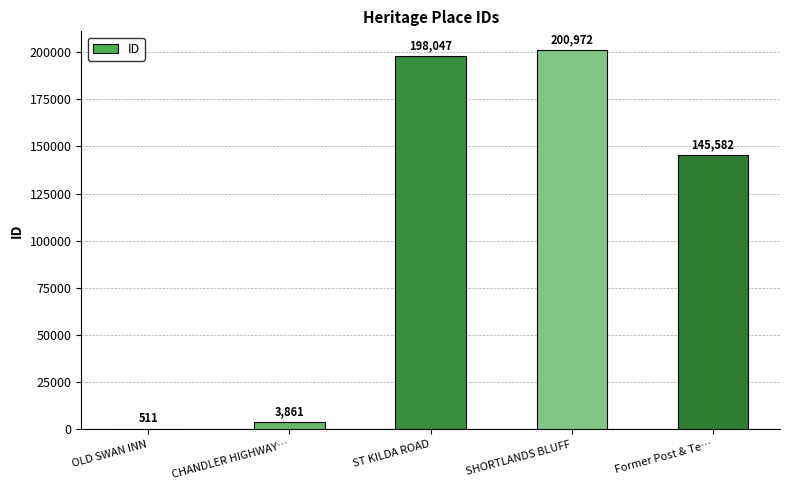

The chart shows a value of 268811 at SHORTLANDS BLUFF. True or false?

False